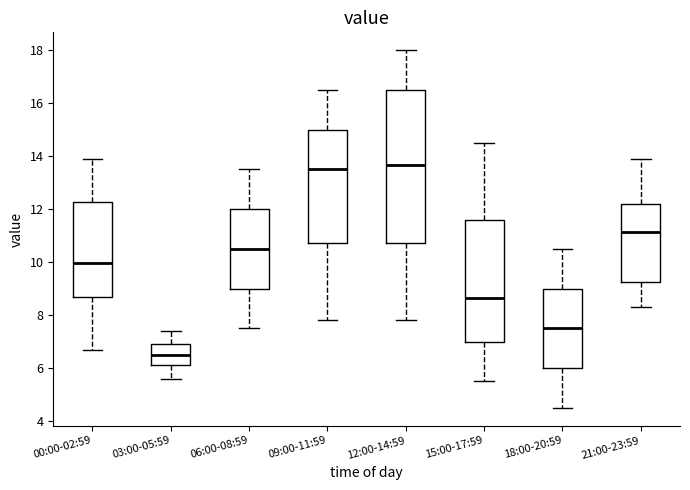

Where does the median line of the box for 12:00-14:59 sit on the y-axis? The values are not printed on the chart, so give them approximately, as read against the axis.

13.6